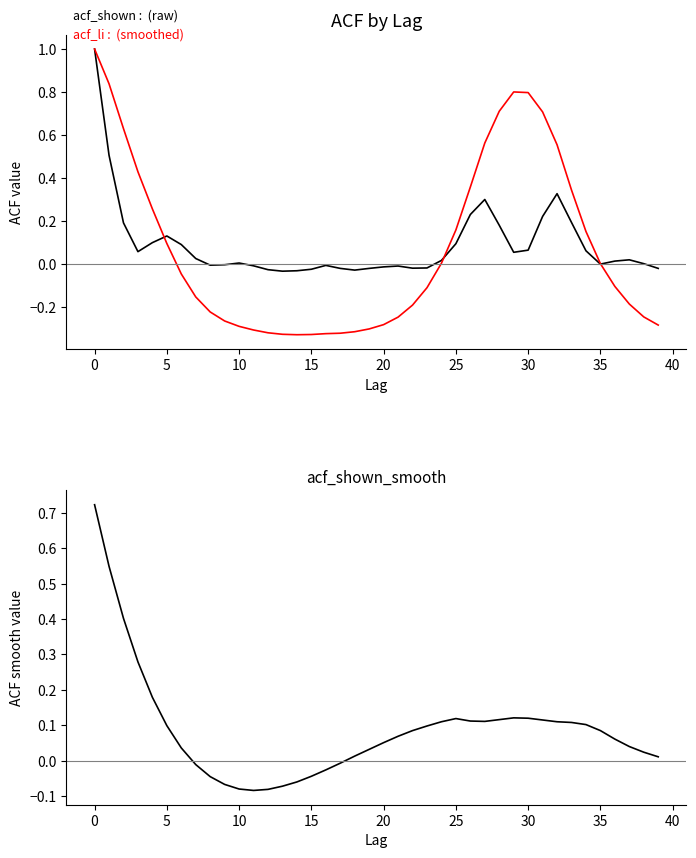

Read the acf_shown_smooth value at 33.

0.1